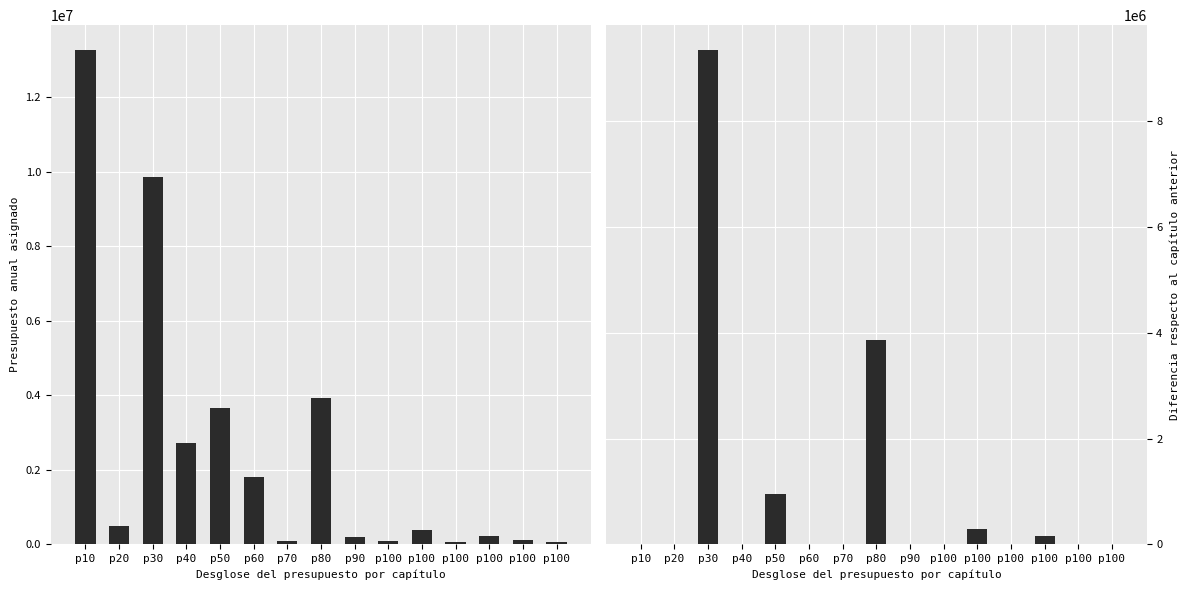

Rank the categories by Presupuesto anual asignado value from highest to lowest.

p10, p30, p80, p50, p40, p60, p20, p100, p100, p90, p100, p100, p70, p100, p100